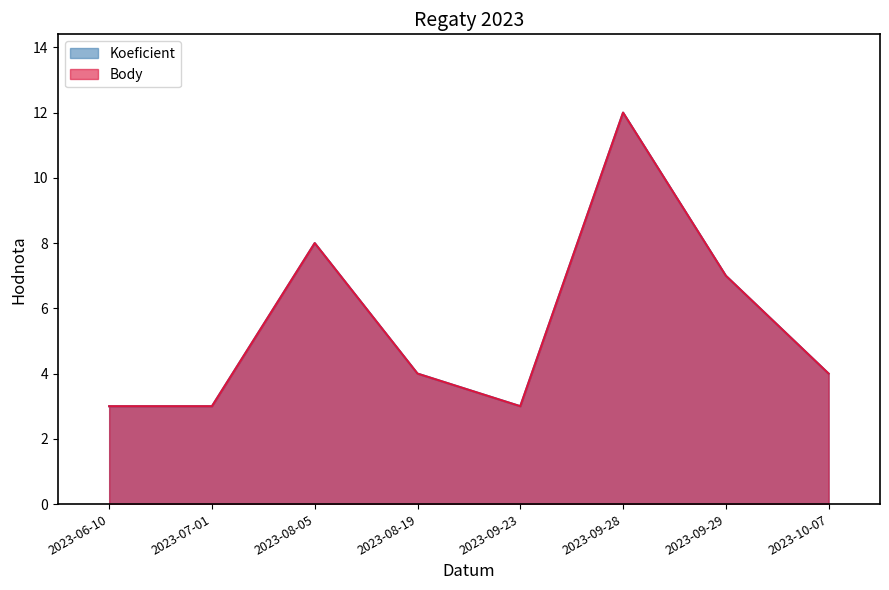

The value of Koeficient at 2023-09-29 is 10. True or false?

False